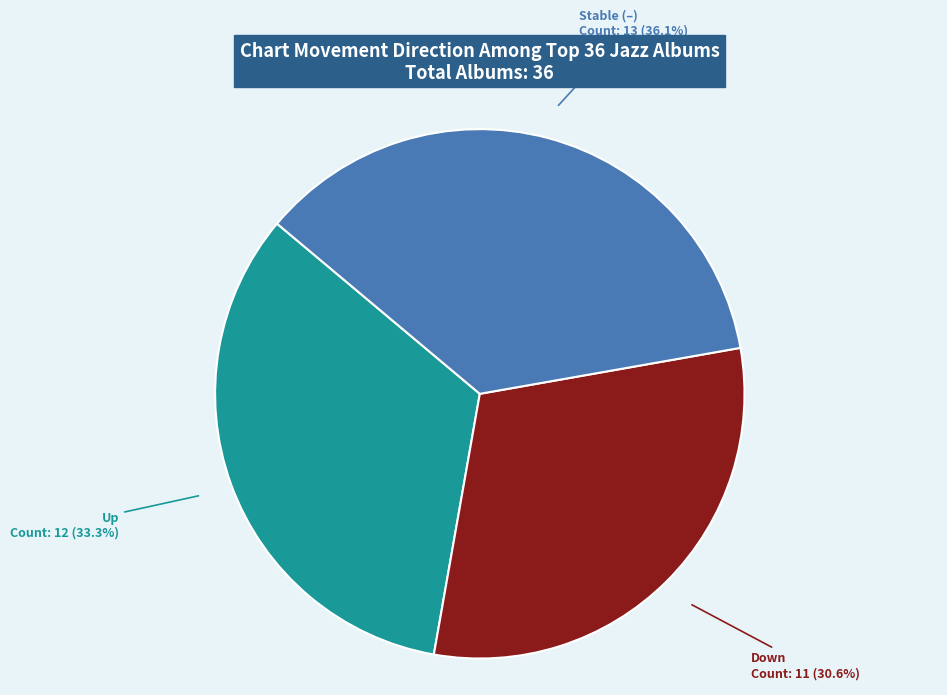

Is the sum of Stable (–) Count: 13 and Down Count: 11 greater than half?

Yes